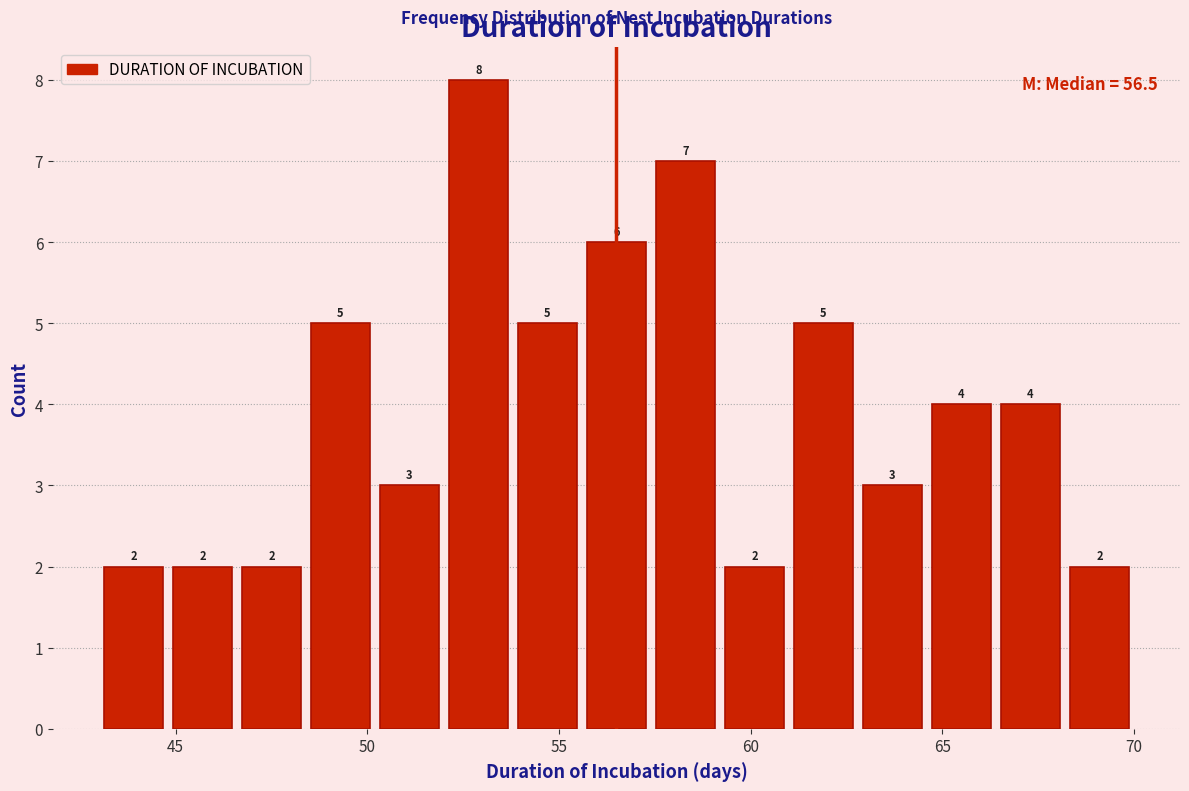

Around what value on the x-axis is the tallest bar? Give the approximate position of its centre, as read against the axis.

53.0